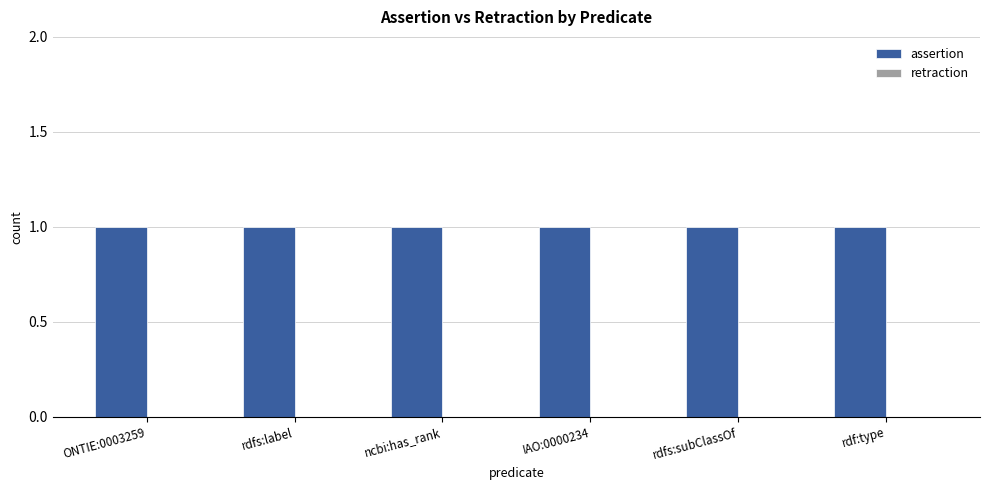

At how many categories does at least one series exceed 0?

6